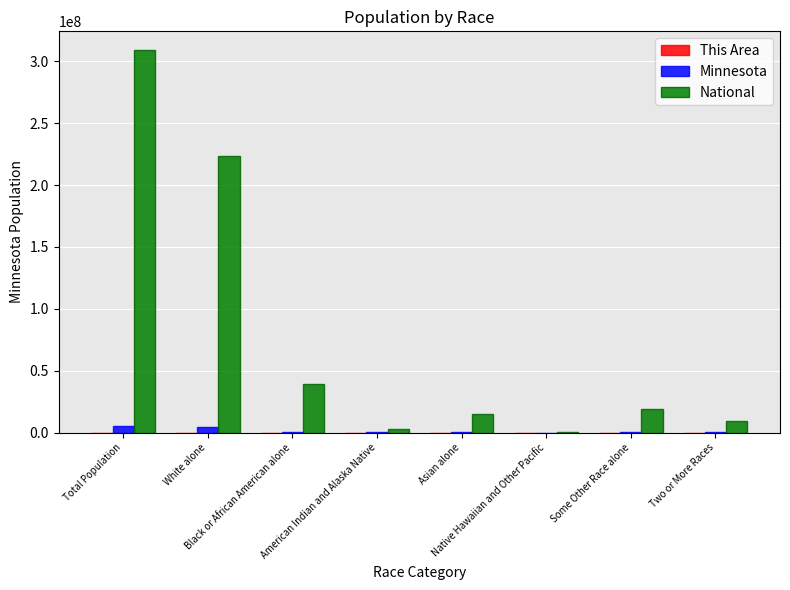

What is the maximum value shown in the chart?

308745538